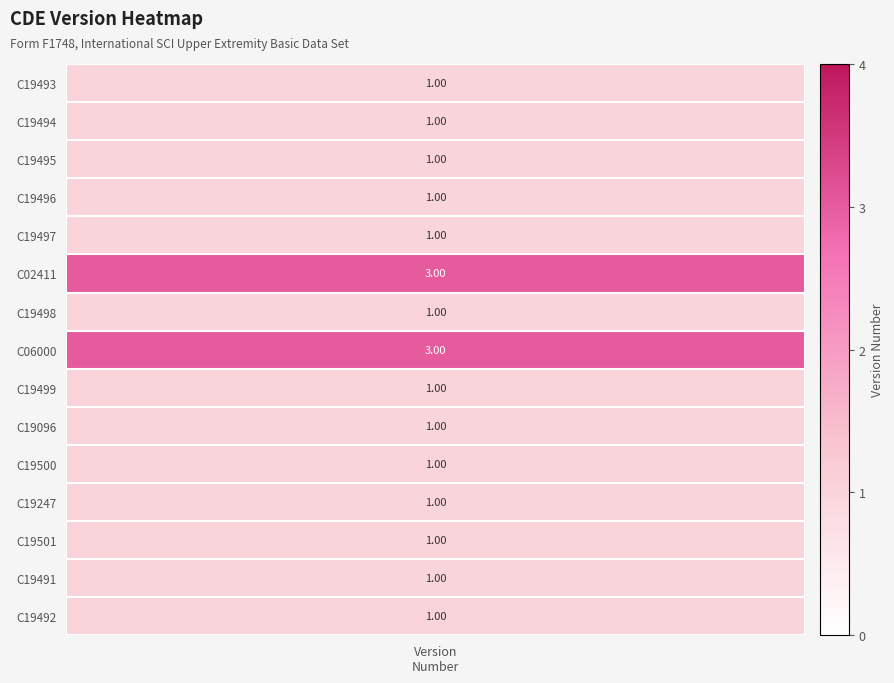

How many data points are above 1?

2